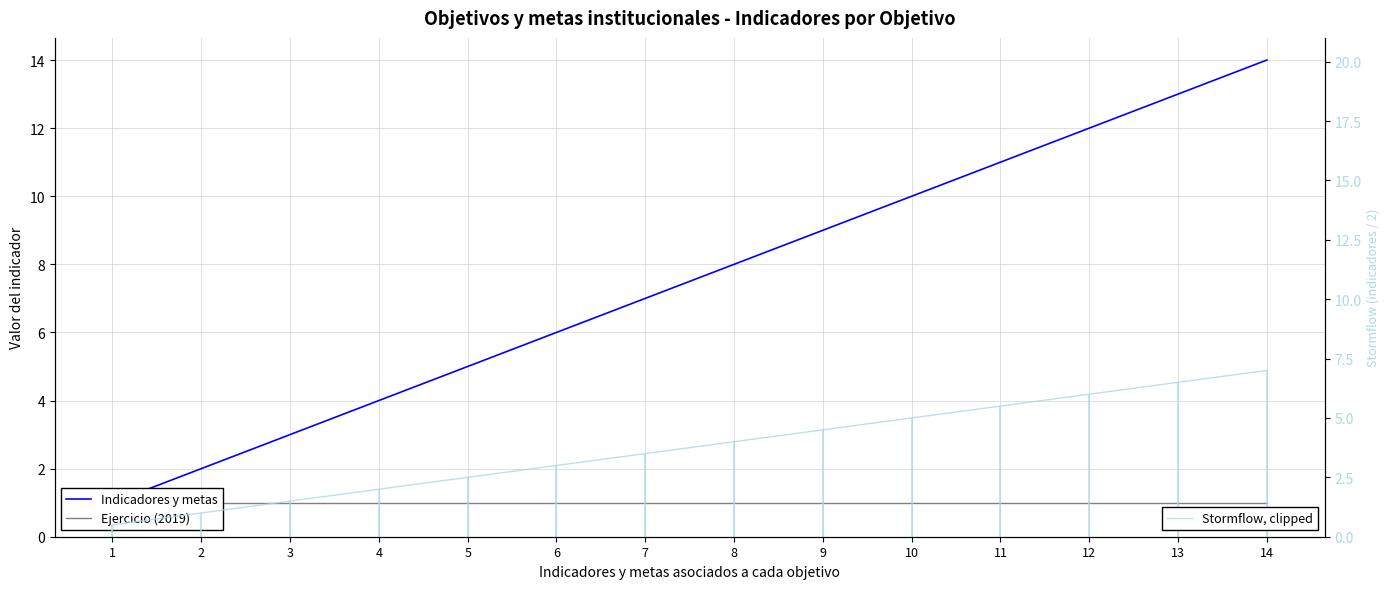

Reading left to right, transcribe all the data shown in this chart.

Indicadores y metas: 1=1.0	2=2.0	3=3.0	4=4.0	5=5.0	6=6.0	7=7.0	8=8.0	9=9.0	10=10.0	11=11.0	12=12.0	13=13.0	14=14.0
Ejercicio (2019): 1=1.0	2=1.0	3=1.0	4=1.0	5=1.0	6=1.0	7=1.0	8=1.0	9=1.0	10=1.0	11=1.0	12=1.0	13=1.0	14=1.0
Stormflow, clipped: 1=0.5	2=1.0	3=1.5	4=2.0	5=2.5	6=3.0	7=3.5	8=4.0	9=4.5	10=5.0	11=5.5	12=6.0	13=6.5	14=7.0